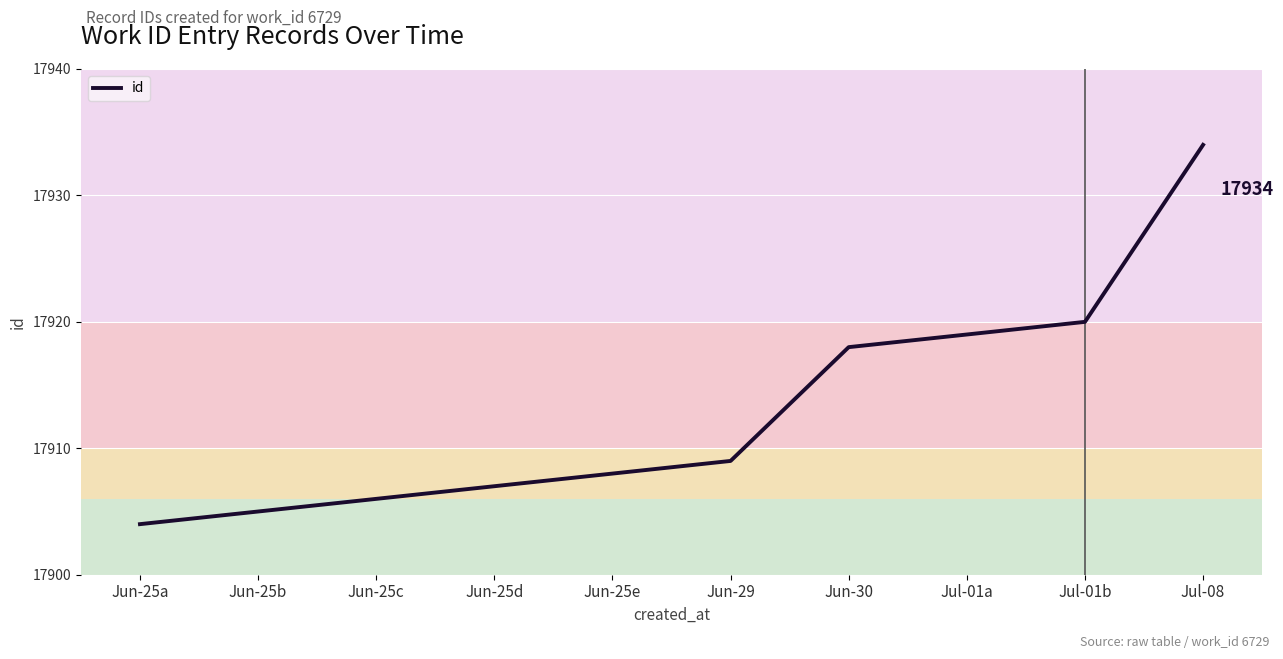

How many distinct data groups are displayed?

1